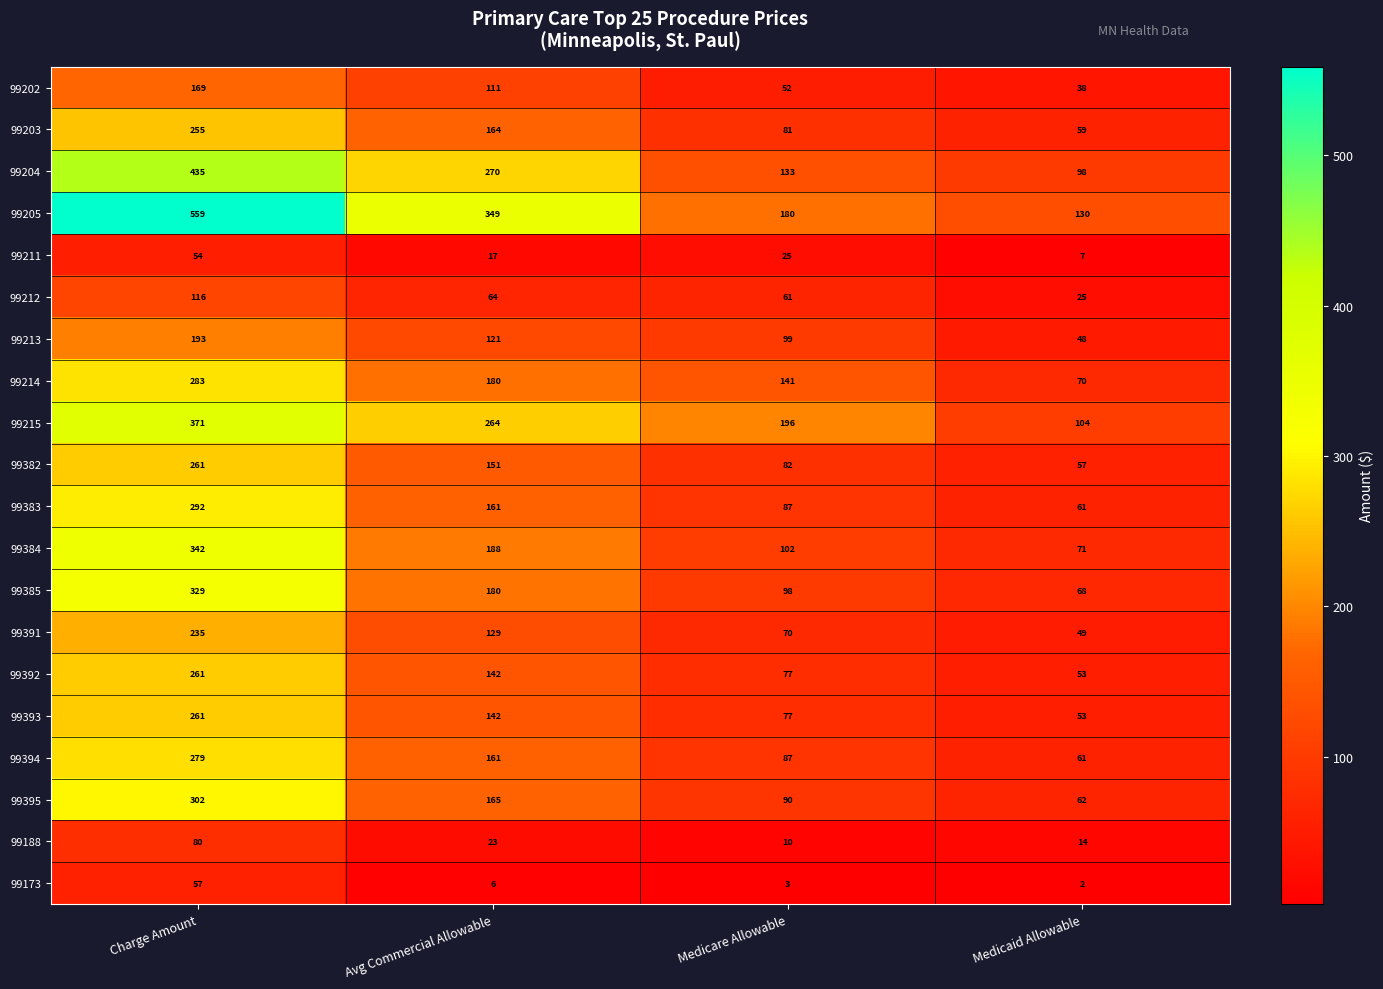

Which label corresponds to the largest value in the chart?

Charge Amount